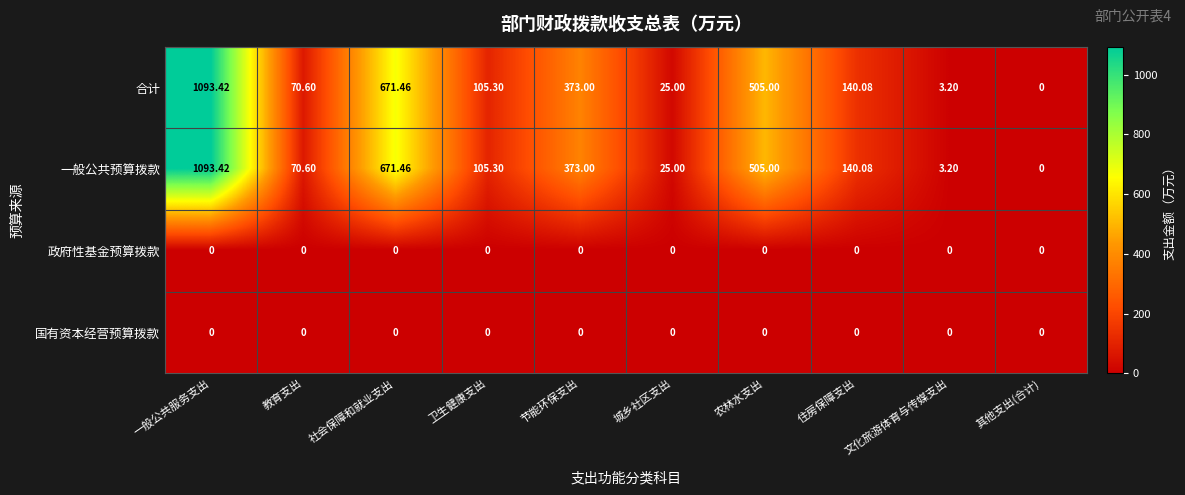

At how many categories does at least one series exceed 33?

7